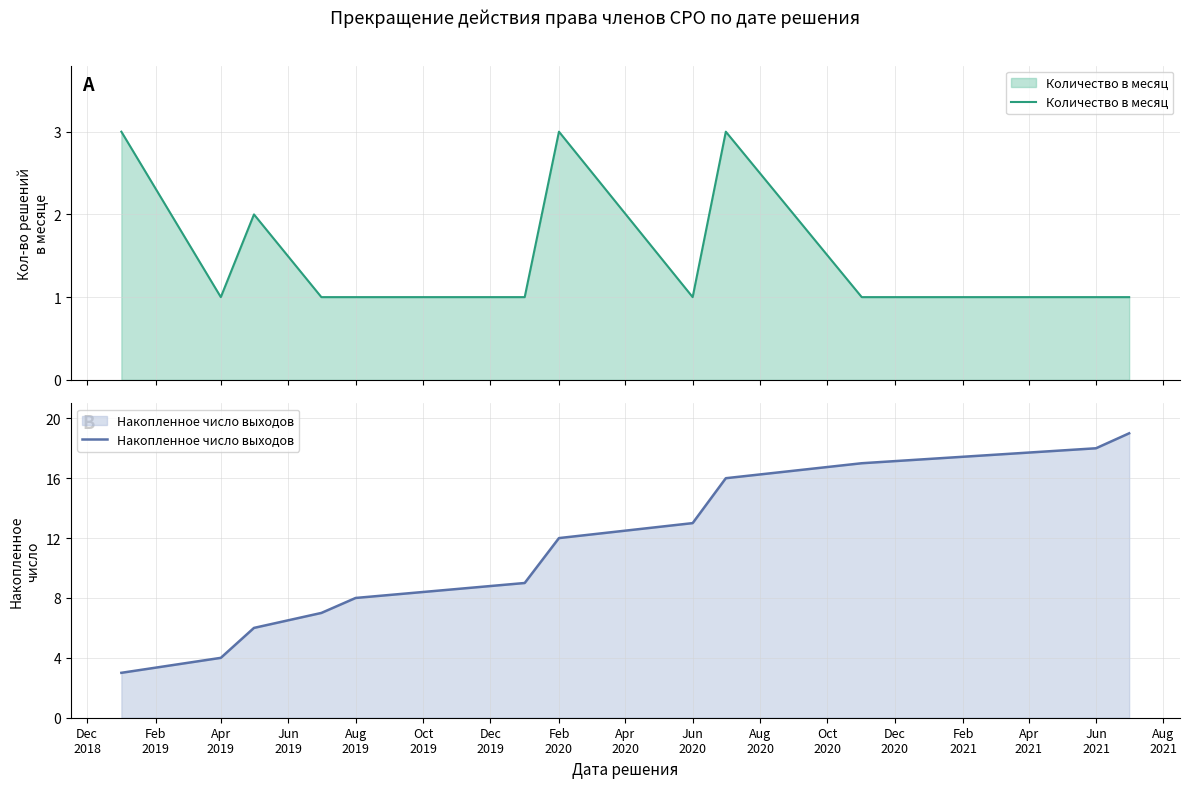

What is the lowest value of the Накопленное число выходов series?

3